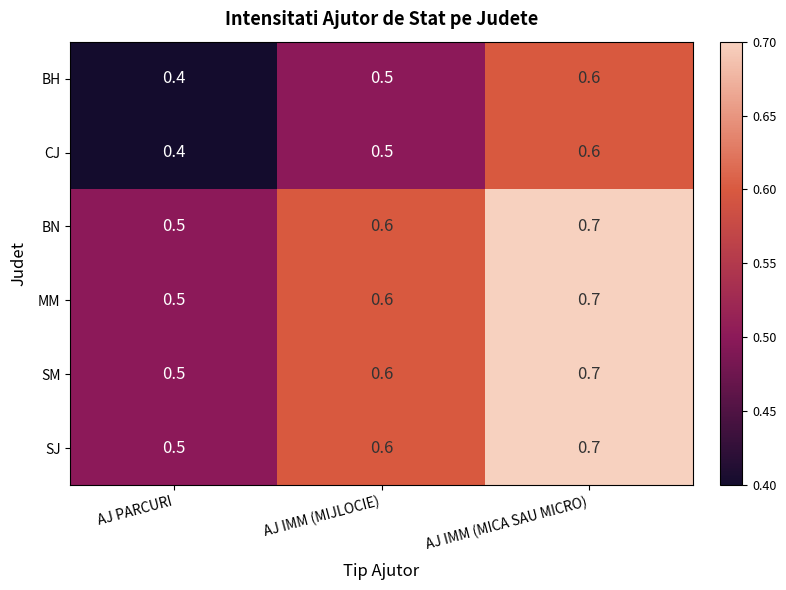

How many BN values are between 0 and 1?

3